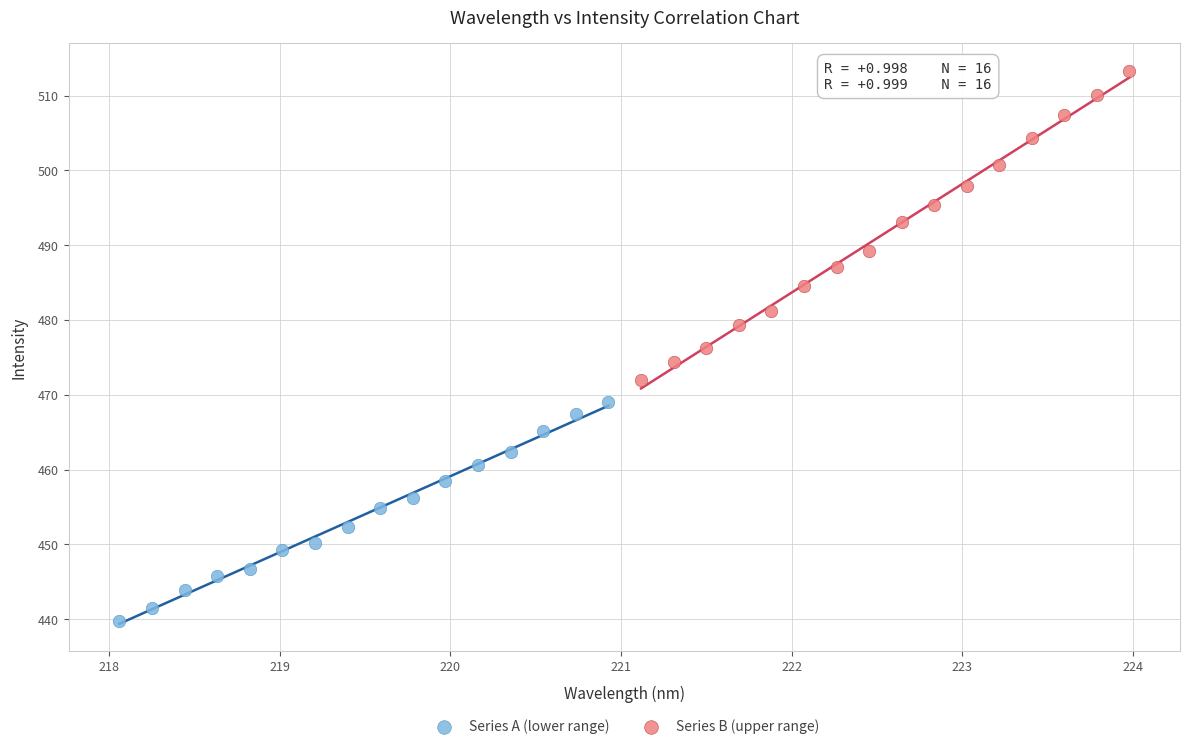

Which series reaches the minimum Y coordinate?

Series A (lower range)